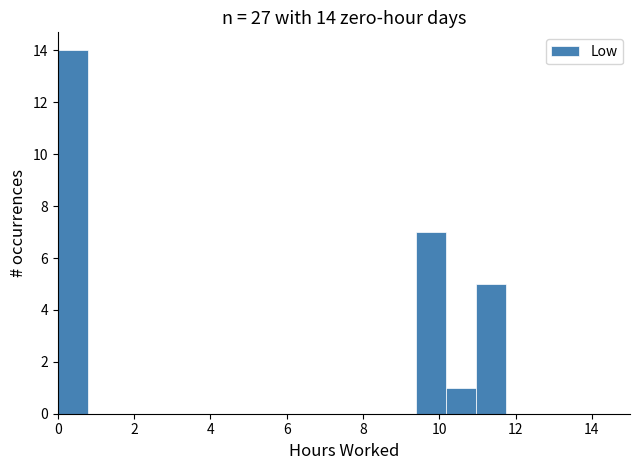

Read against the x-axis, roughly where is the centre of the tallest bar?

0.4